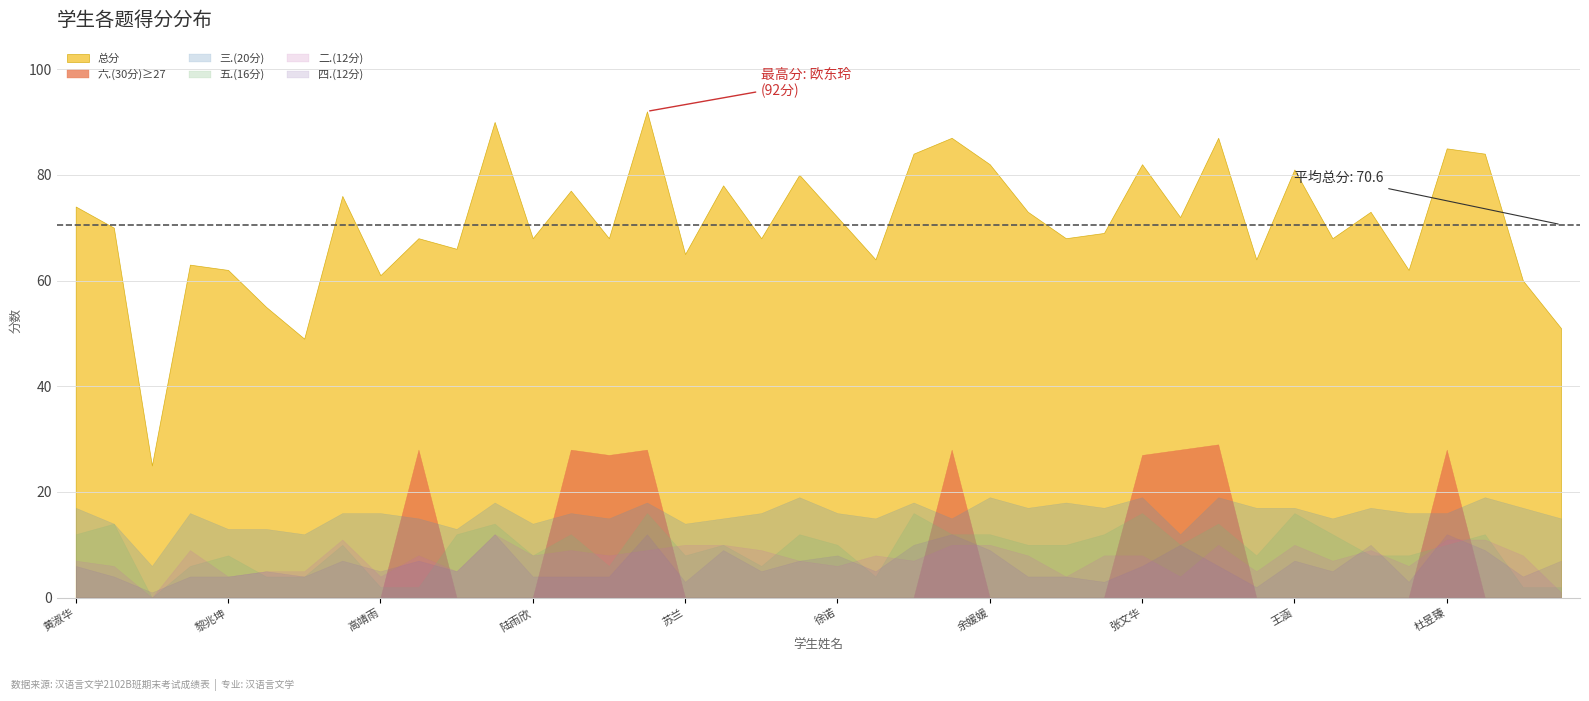

What is the maximum value shown in the chart?

92